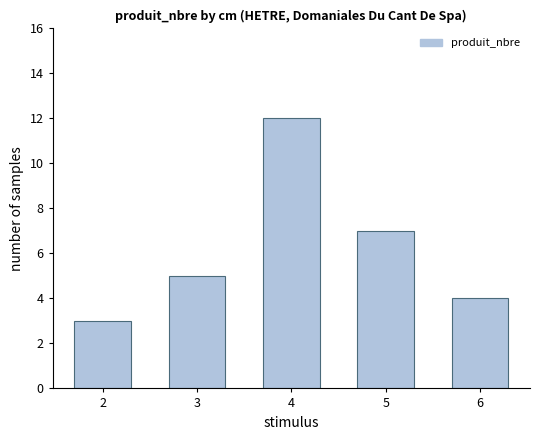

What value does the data have at 5?

7